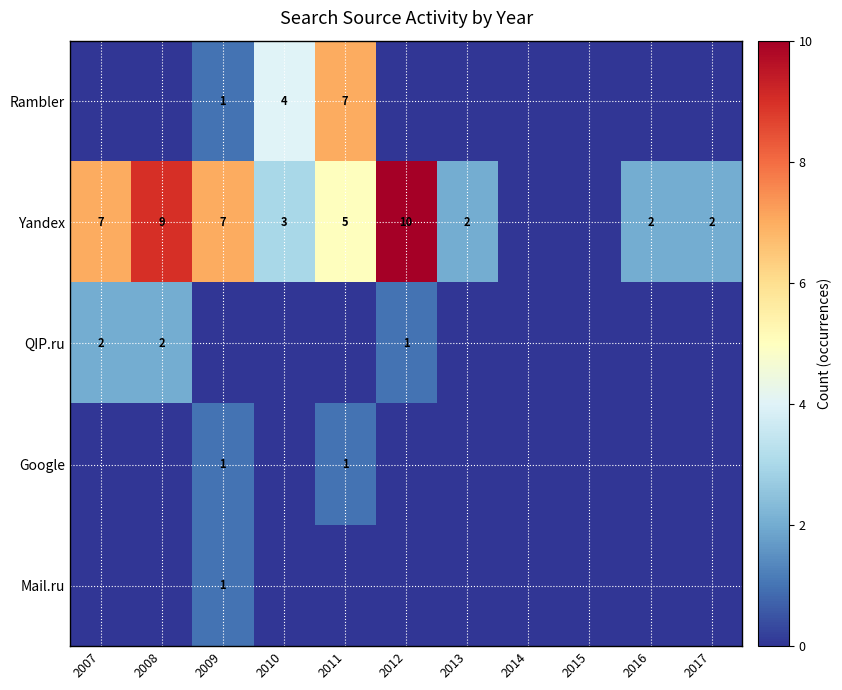

The Yandex series shows 2 at 2016. True or false?

True